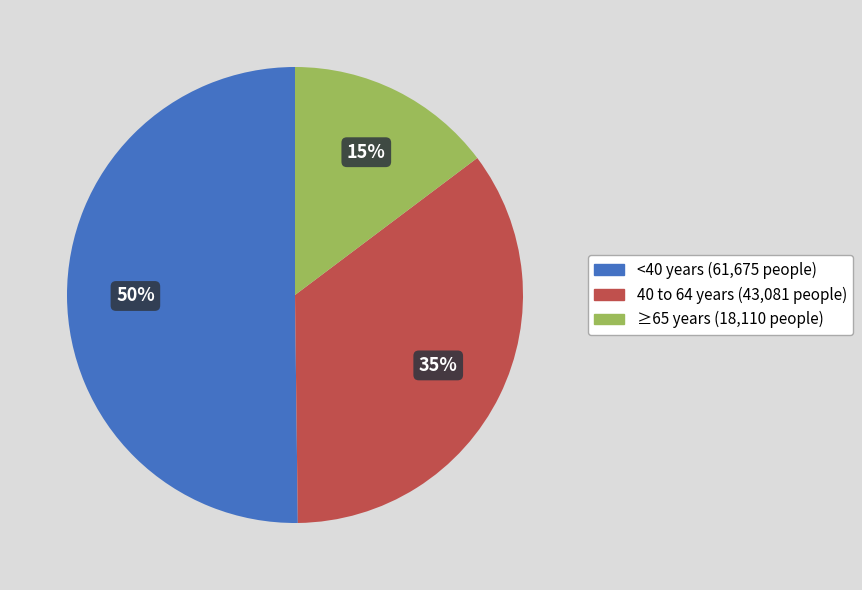

To the nearest percent, what is the difference between the largest and smallest slice percentages?

35%